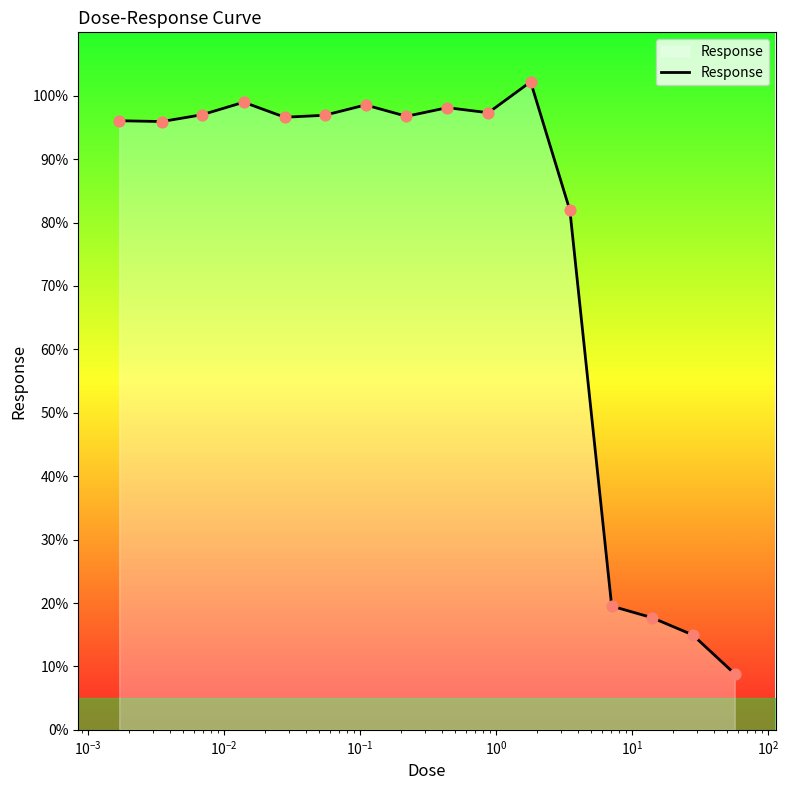

What is the difference between the maximum and minimum values?

93.4